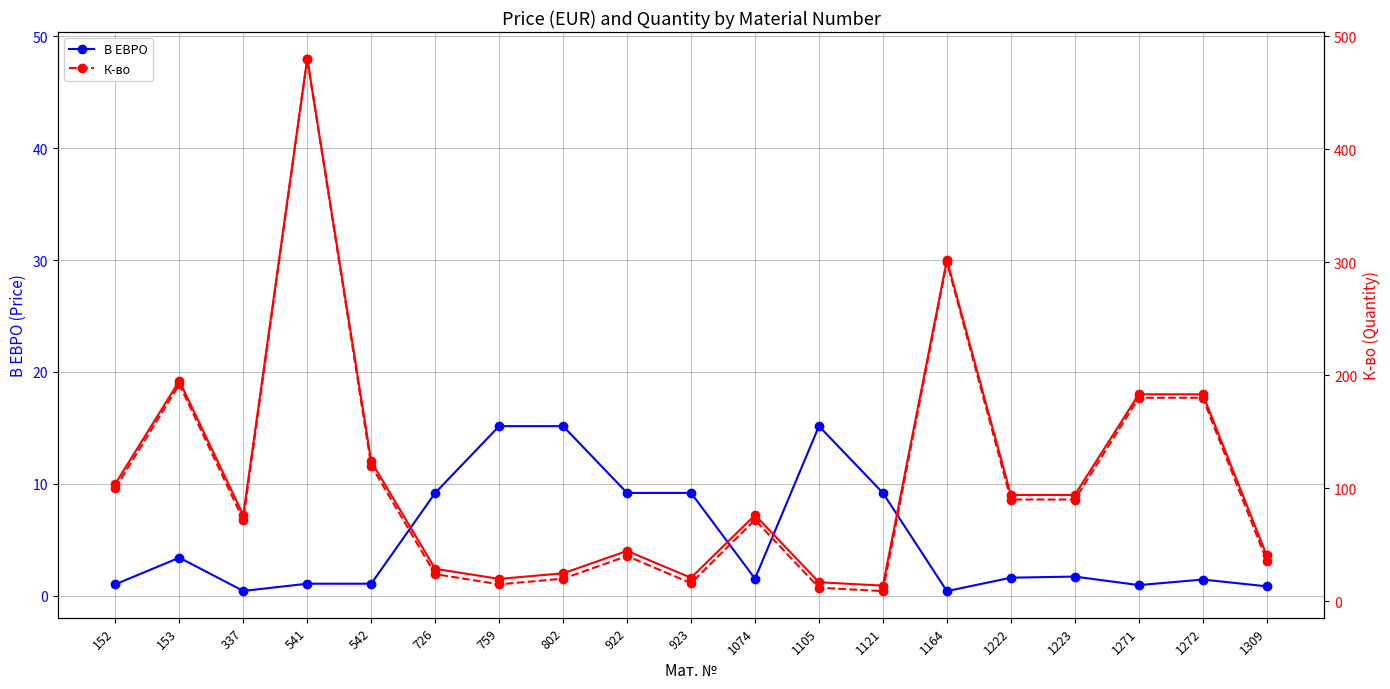

At 1074, list the series in order from largest to smallest.

К-во (right axis), К-во (scaled /10), В ЕВРО